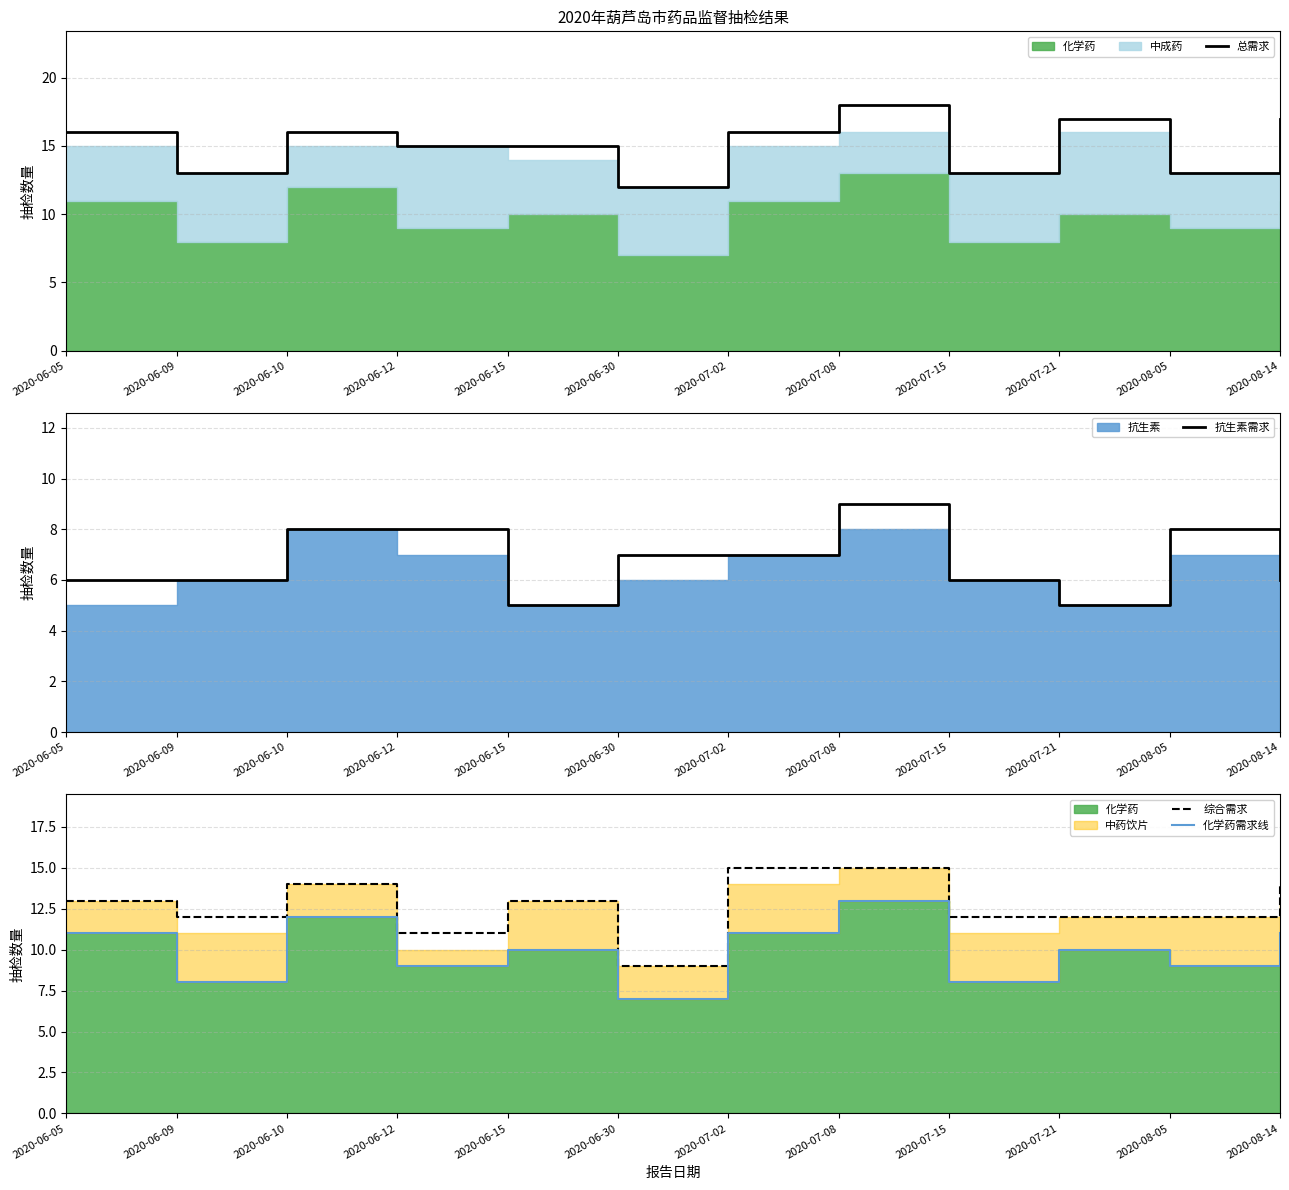

Reading left to right, extract all data points from this chart.

总需求: 16	13	16	15	15	12	16	18	13	17	13	17
抗生素需求: 6	6	8	8	5	7	7	9	6	5	8	6
综合需求: 13	12	14	11	13	9	15	15	12	12	12	14
化学药需求线: 11	8	12	9	10	7	11	13	8	10	9	11